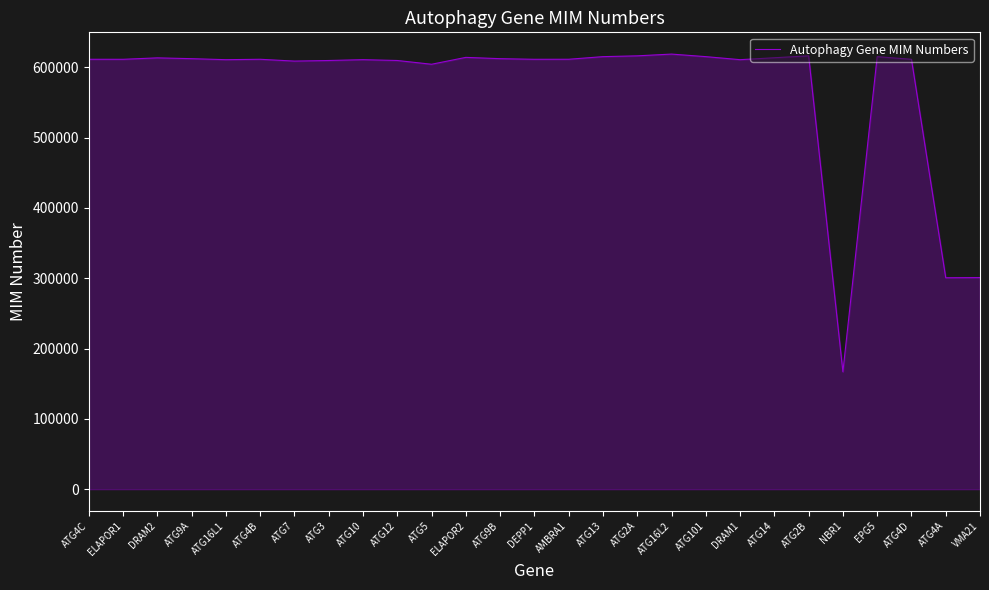

Approximately how many times larger is the value at ATG9A compared to ATG2A?

1.0